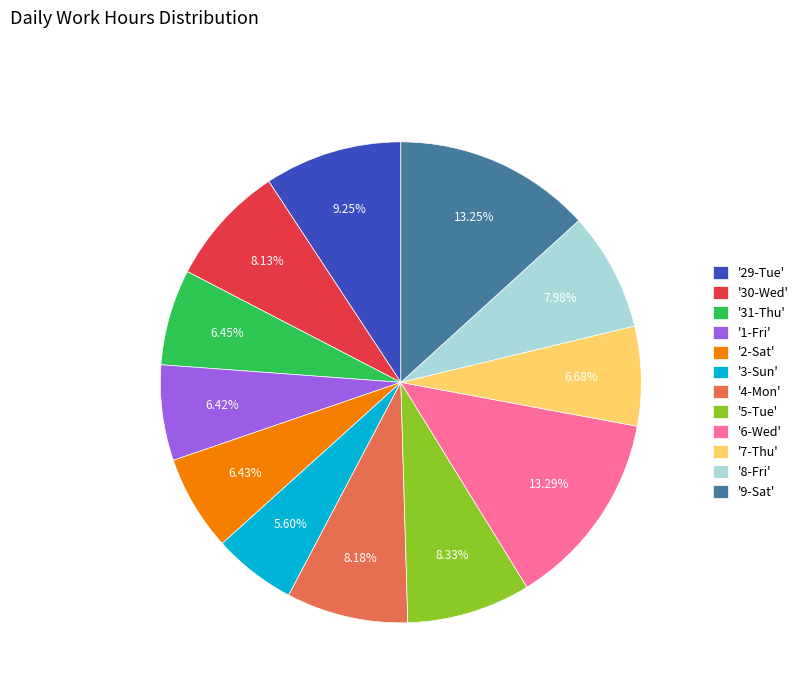

How many segments does this pie chart have?

12